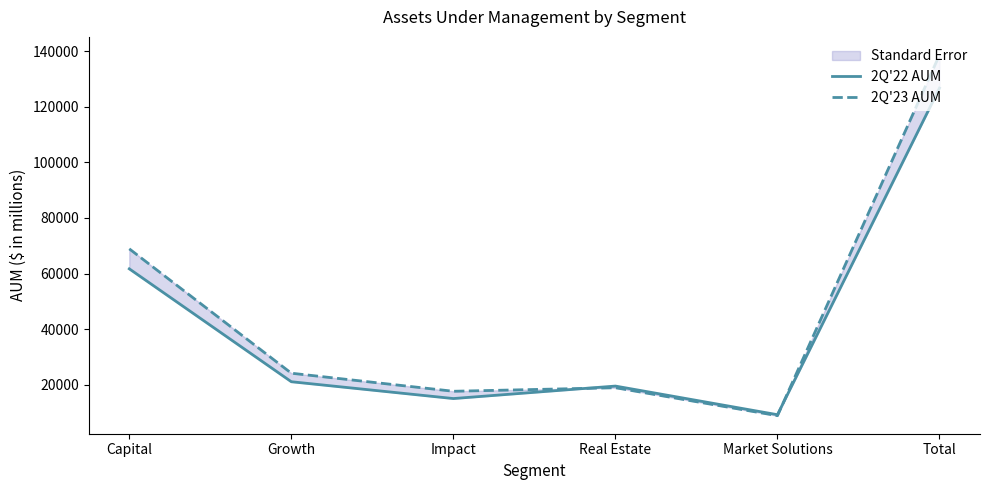

Which category has the highest value across all series?

Total